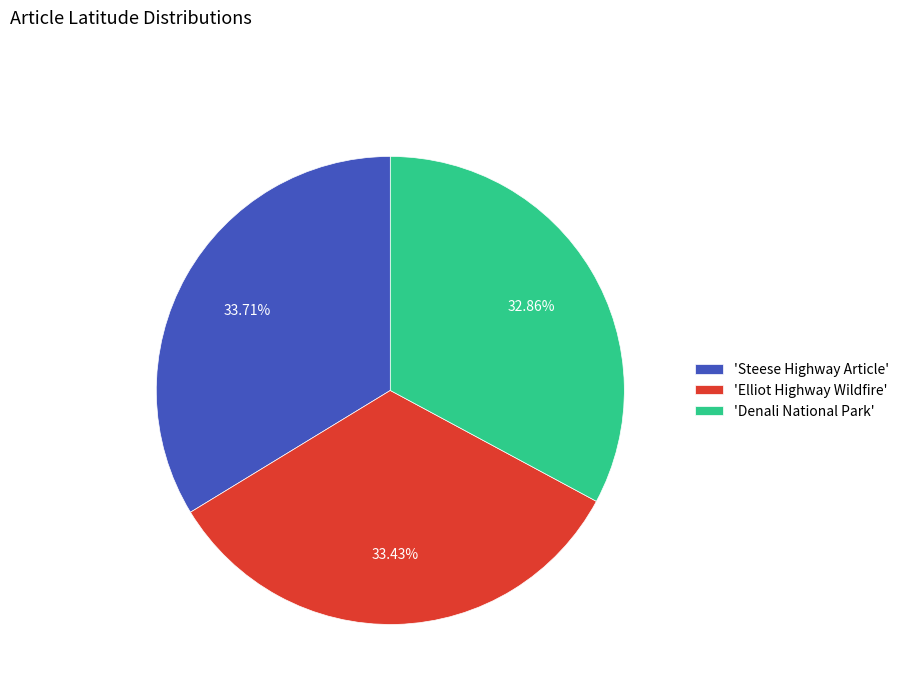

Which slice is the smallest?

'Denali National Park'